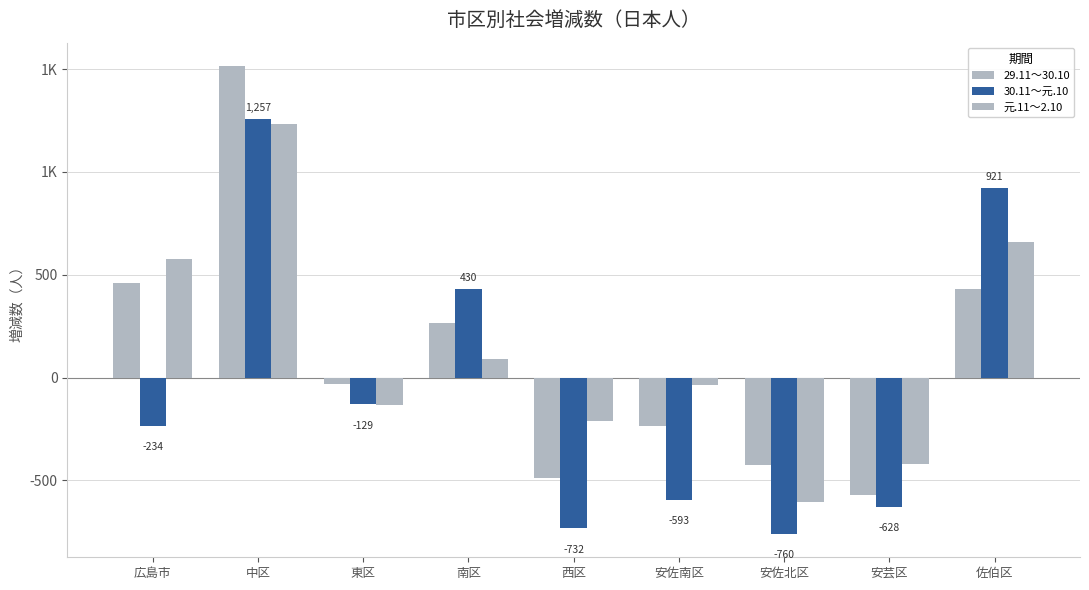

At which category does the chart reach its minimum across all series?

安佐北区